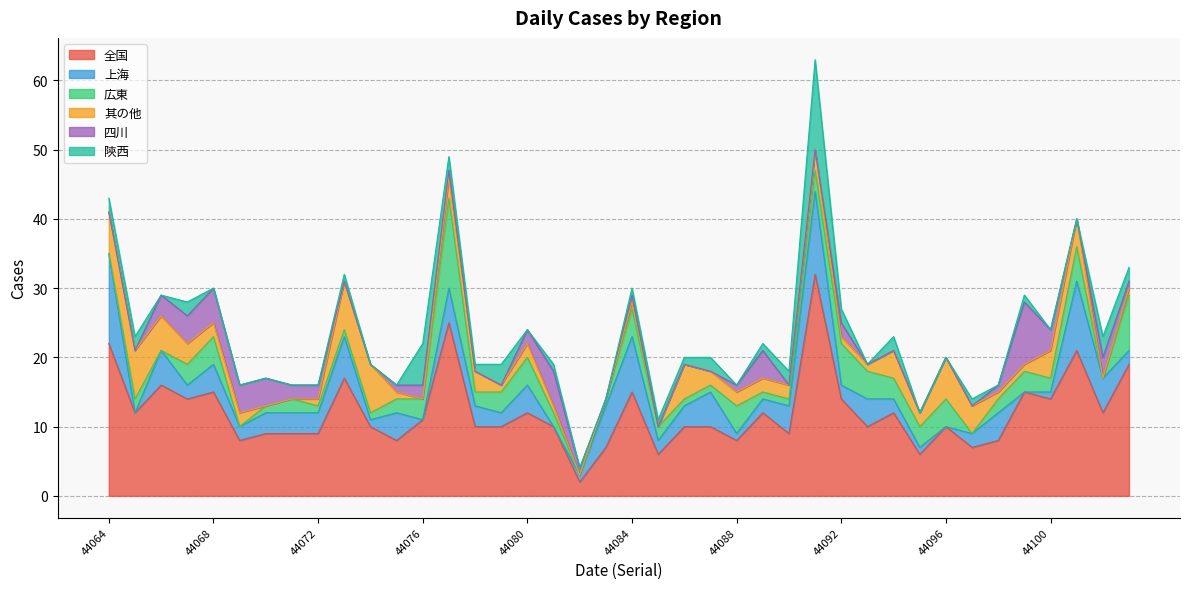

Reading left to right, extract all data points from this chart.

全国: 44064=22	44065=12	44066=16	44067=14	44068=15	44069=8	44070=9	44071=9	44072=9	44073=17	44074=10	44075=8	44076=11	44077=25	44078=10	44079=10	44080=12	44081=10	44082=2	44083=7	44084=15	44085=6	44086=10	44087=10	44088=8	44089=12	44090=9	44091=32	44092=14	44093=10	44094=12	44095=6	44096=10	44097=7	44098=8	44099=15	44100=14	44101=21	44102=12	44103=19
上海: 44064=13	44065=0	44066=5	44067=2	44068=4	44069=2	44070=3	44071=3	44072=3	44073=6	44074=1	44075=4	44076=0	44077=5	44078=3	44079=2	44080=4	44081=0	44082=1	44083=6	44084=8	44085=2	44086=3	44087=5	44088=1	44089=2	44090=4	44091=12	44092=2	44093=4	44094=2	44095=1	44096=0	44097=2	44098=4	44099=0	44100=1	44101=10	44102=5	44103=2
広東: 44064=0	44065=2	44066=0	44067=3	44068=4	44069=0	44070=1	44071=2	44072=1	44073=1	44074=1	44075=2	44076=3	44077=13	44078=2	44079=3	44080=4	44081=2	44082=0	44083=1	44084=4	44085=2	44086=1	44087=1	44088=4	44089=1	44090=1	44091=3	44092=6	44093=4	44094=3	44095=3	44096=4	44097=0	44098=2	44099=3	44100=2	44101=5	44102=0	44103=8
其の他: 44064=6	44065=7	44066=5	44067=3	44068=2	44069=2	44070=0	44071=0	44072=1	44073=7	44074=7	44075=1	44076=0	44077=3	44078=3	44079=1	44080=2	44081=1	44082=0	44083=0	44084=1	44085=0	44086=5	44087=2	44088=2	44089=2	44090=2	44091=3	44092=1	44093=1	44094=4	44095=2	44096=6	44097=4	44098=1	44099=1	44100=4	44101=4	44102=0	44103=1
四川: 44064=0	44065=0	44066=3	44067=4	44068=5	44069=4	44070=4	44071=2	44072=2	44073=0	44074=0	44075=1	44076=2	44077=1	44078=0	44079=0	44080=2	44081=5	44082=1	44083=0	44084=1	44085=0	44086=0	44087=0	44088=1	44089=4	44090=0	44091=0	44092=2	44093=0	44094=0	44095=0	44096=0	44097=0	44098=1	44099=9	44100=3	44101=0	44102=3	44103=1
陝西: 44064=2	44065=2	44066=0	44067=2	44068=0	44069=0	44070=0	44071=0	44072=0	44073=1	44074=0	44075=0	44076=6	44077=2	44078=1	44079=3	44080=0	44081=1	44082=0	44083=0	44084=1	44085=1	44086=1	44087=2	44088=0	44089=1	44090=2	44091=13	44092=2	44093=0	44094=2	44095=0	44096=0	44097=1	44098=0	44099=1	44100=0	44101=0	44102=3	44103=2